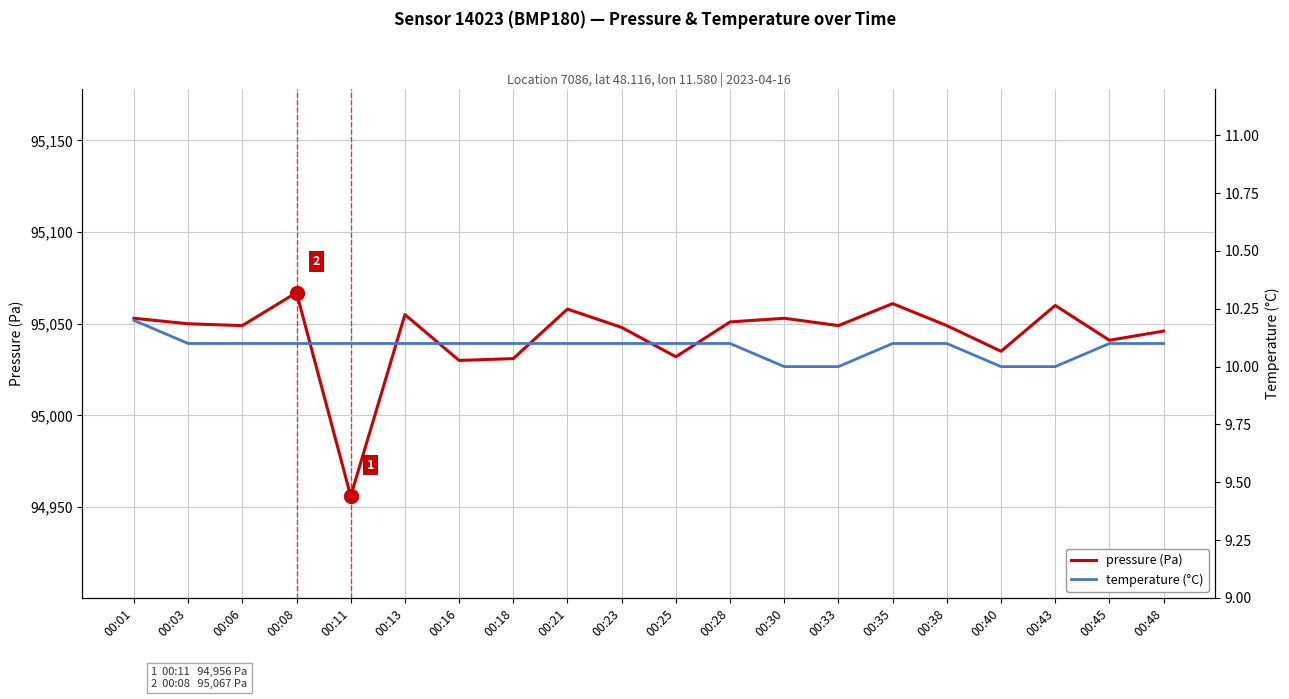

List the labels in order of temperature value, smallest first.

00:30, 00:33, 00:40, 00:43, 00:03, 00:06, 00:08, 00:11, 00:13, 00:16, 00:18, 00:21, 00:23, 00:25, 00:28, 00:35, 00:38, 00:45, 00:48, 00:01